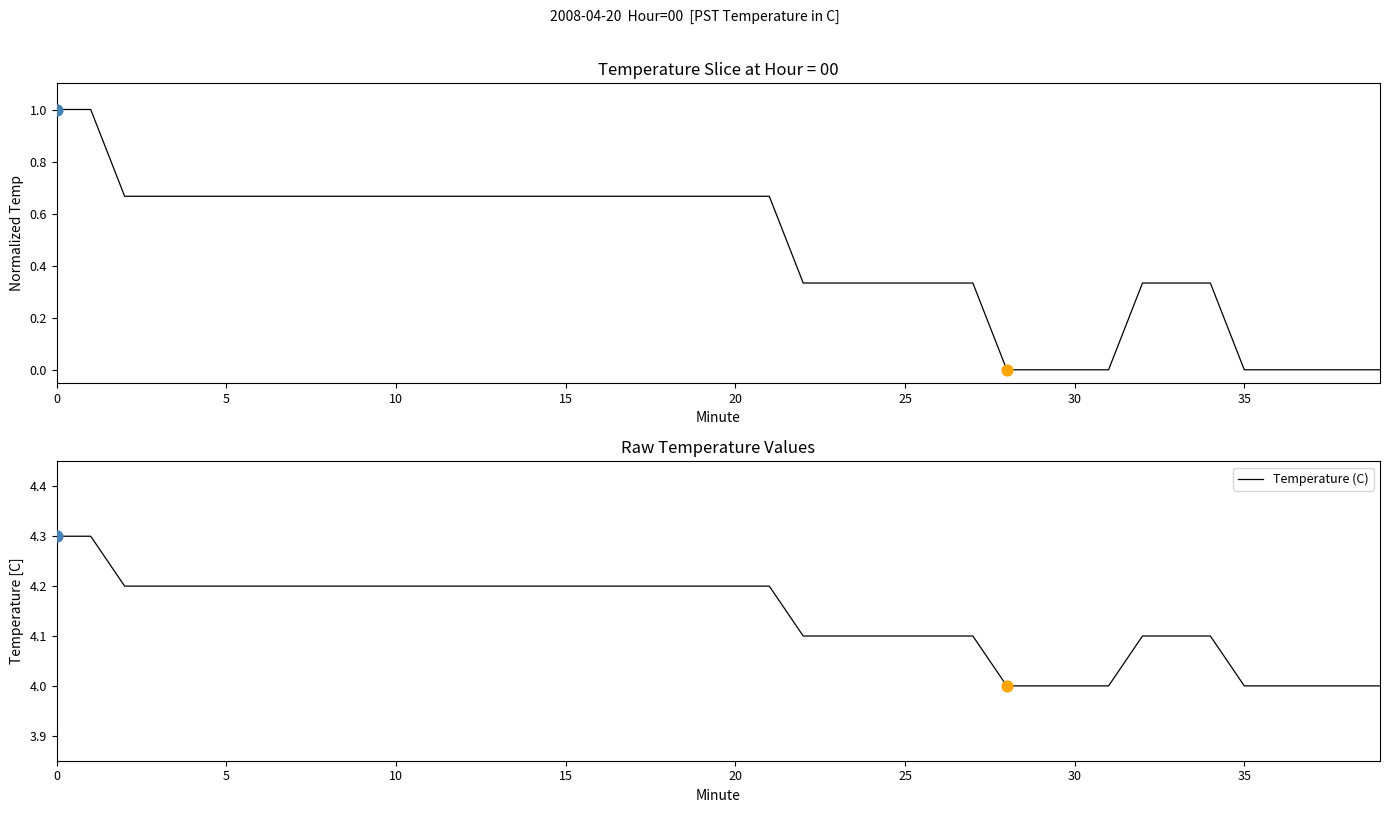

Which series has the largest Y range (max minus min)?

Normalized Temperature